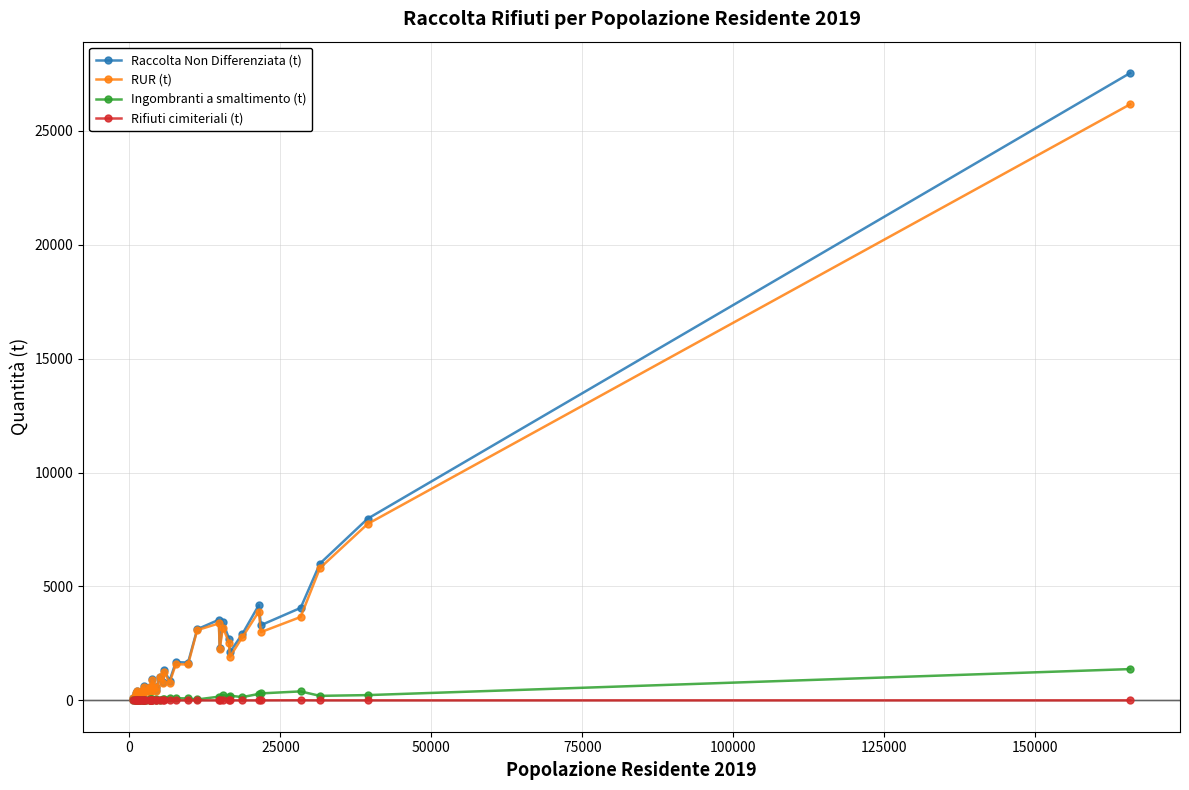

What is the highest value of the Raccolta Non Differenziata (t) series?

27544.8